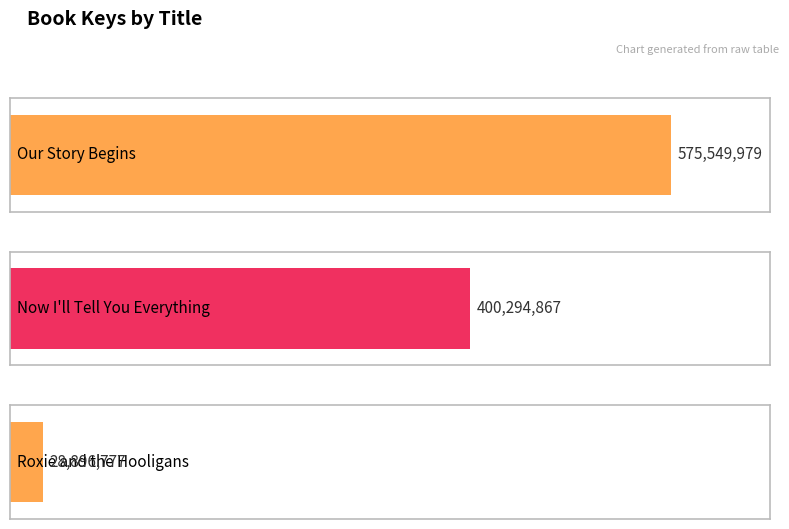

Reading right to left, what are all the values shown in this chart?

28896777	400294867	575549979